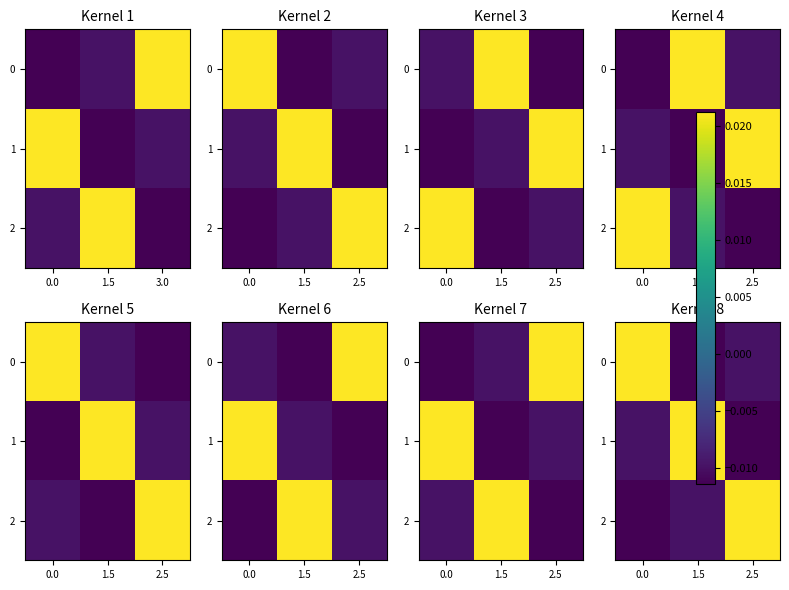

At which label is 0 closest to 0?

2.5